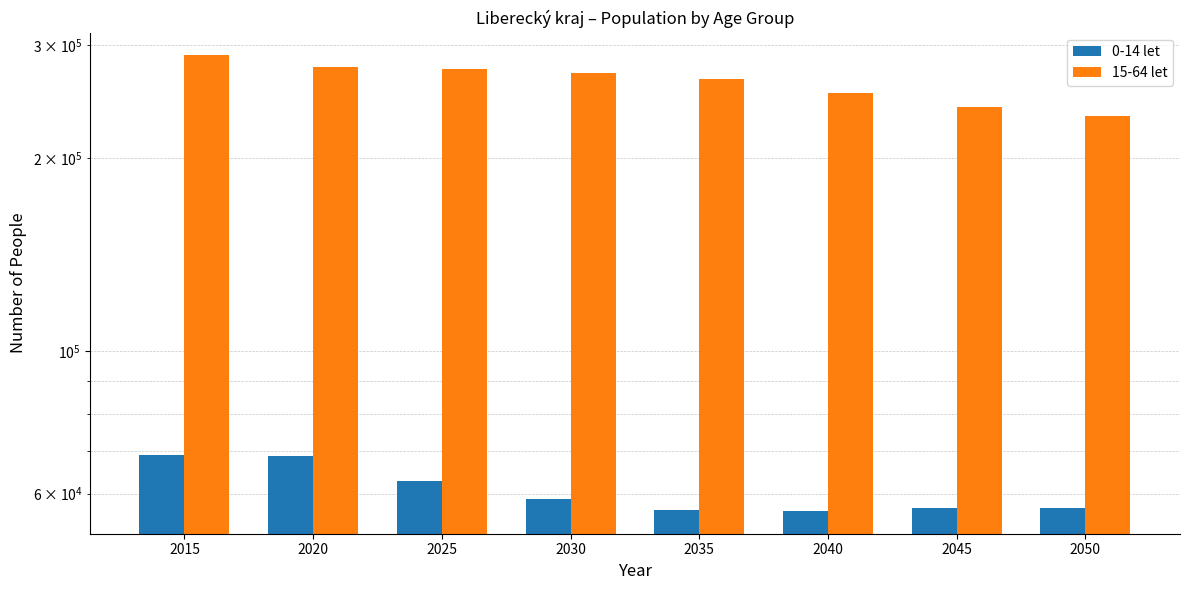

What is the sum of the 0-14 let values at 2020 and 2030?

127501